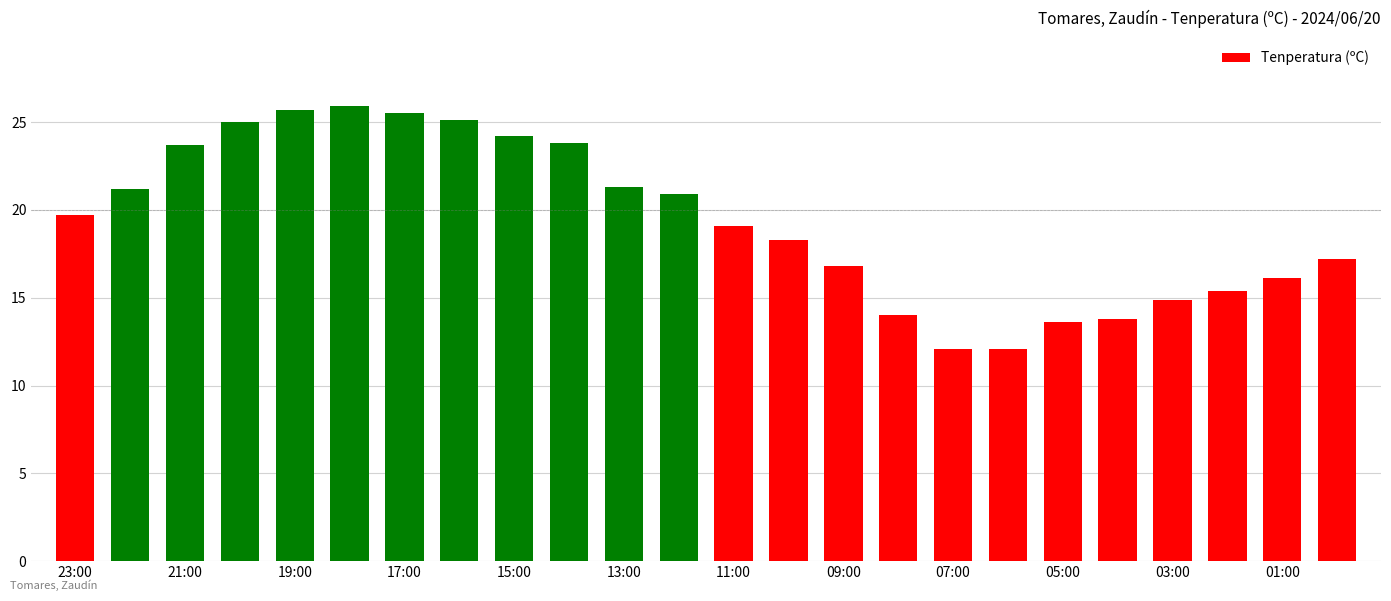

What is the sum of all values?

465.4